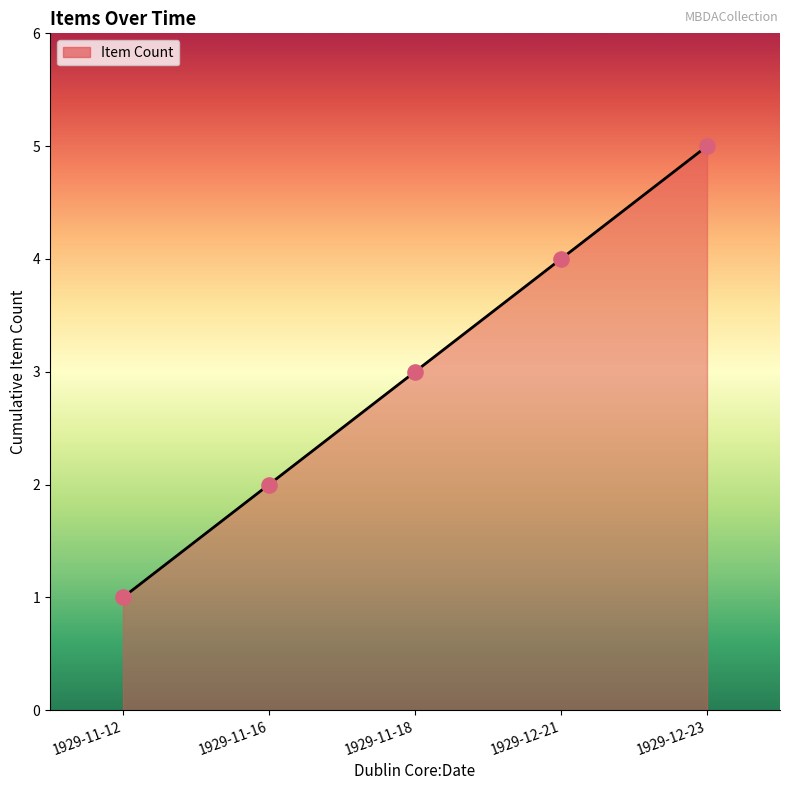

What is the change in value from 1929-11-16 to 1929-11-18?

+1